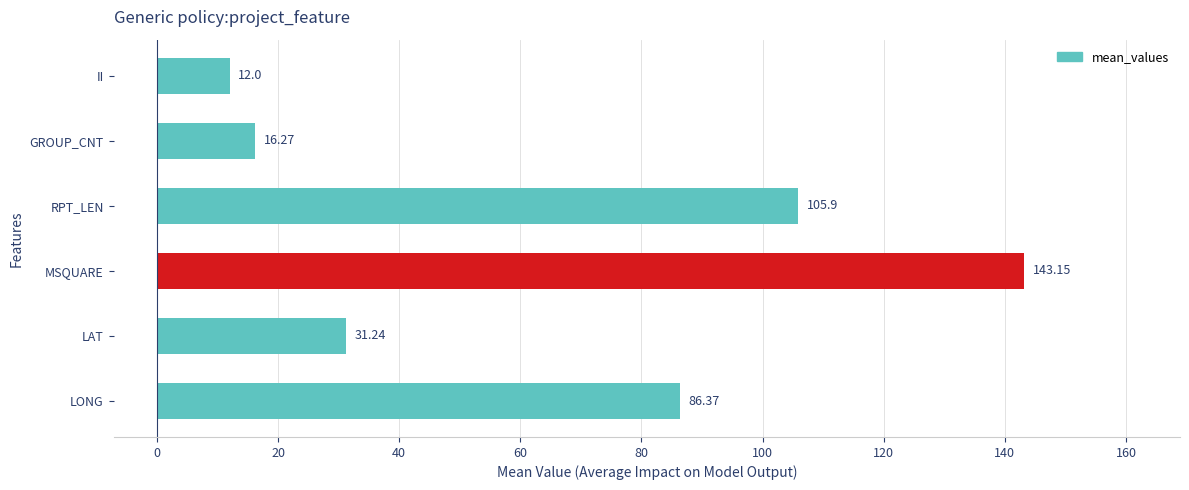

Where is the data nearest to the value 77?

LONG